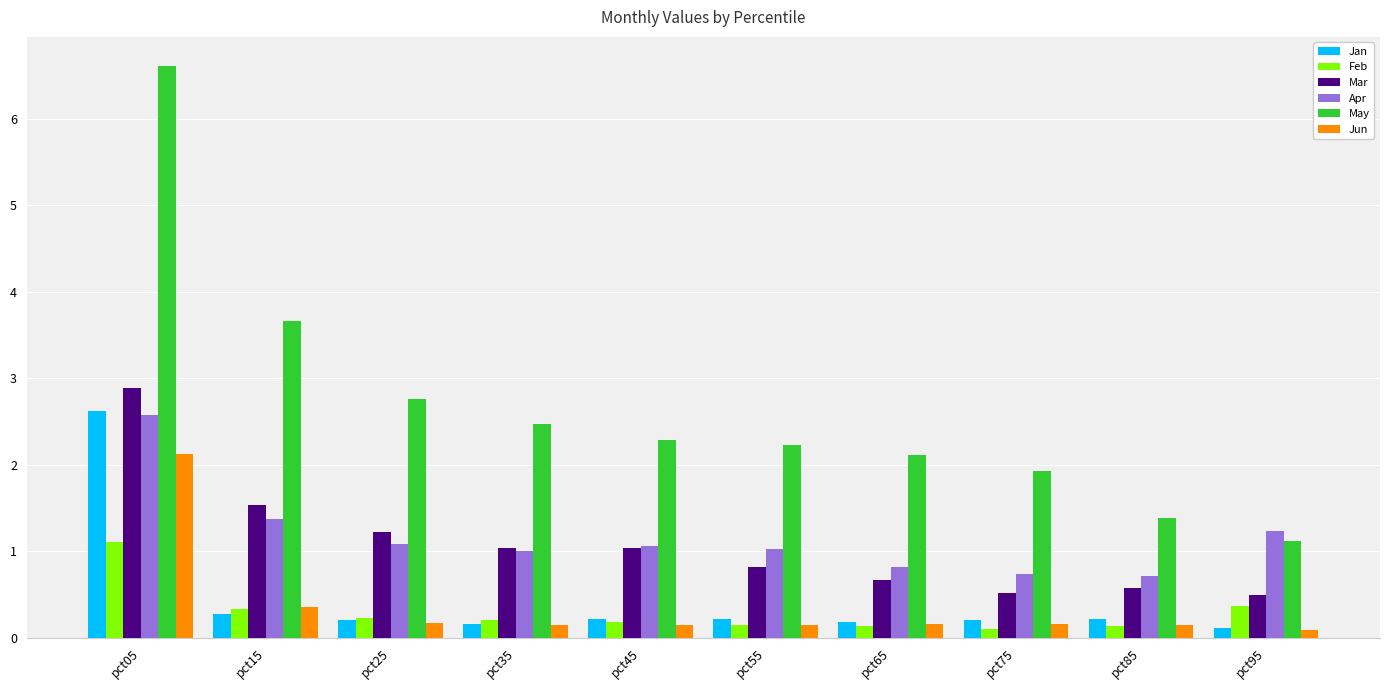

Which category has the highest value across all series?

pct05